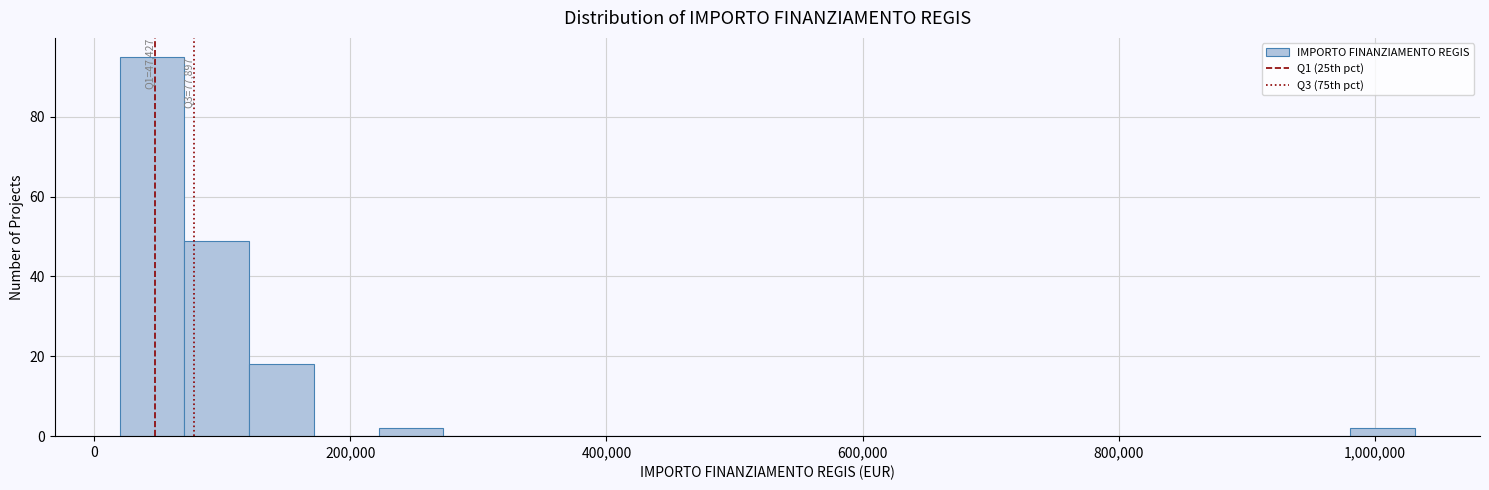

Read against the x-axis, roughly where is the centre of the tallest bar?

40000